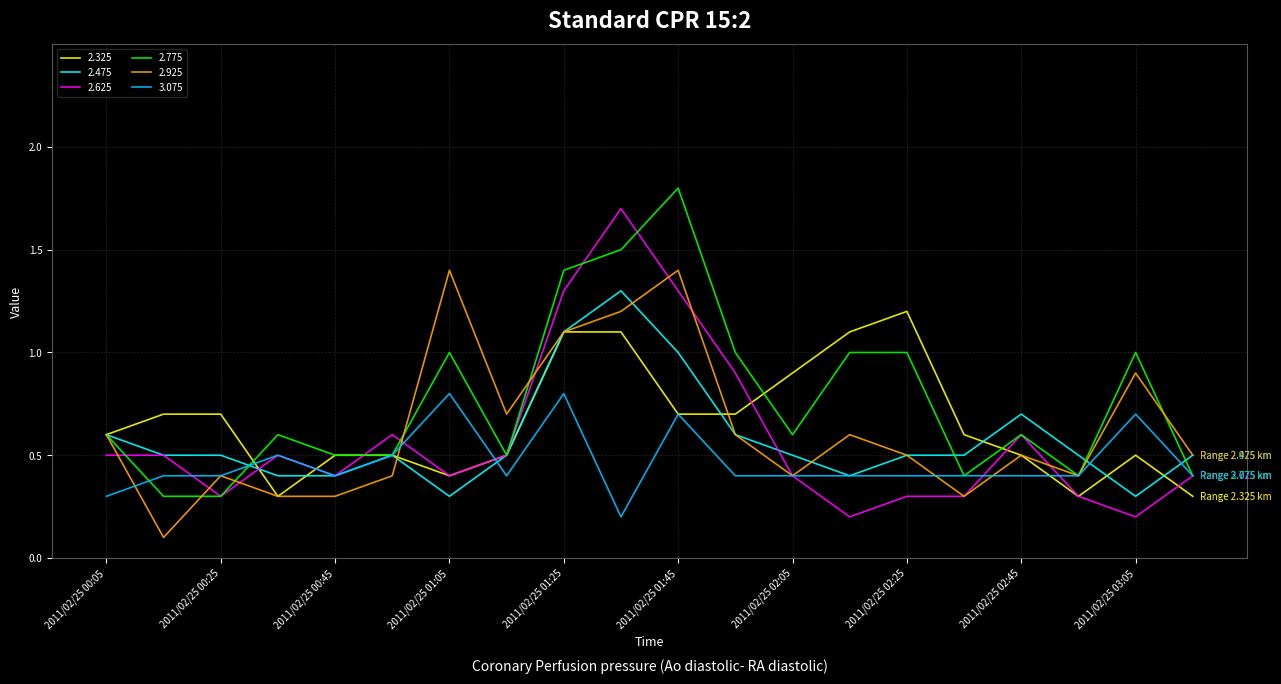

Which series has the largest total across all categories?

2.775